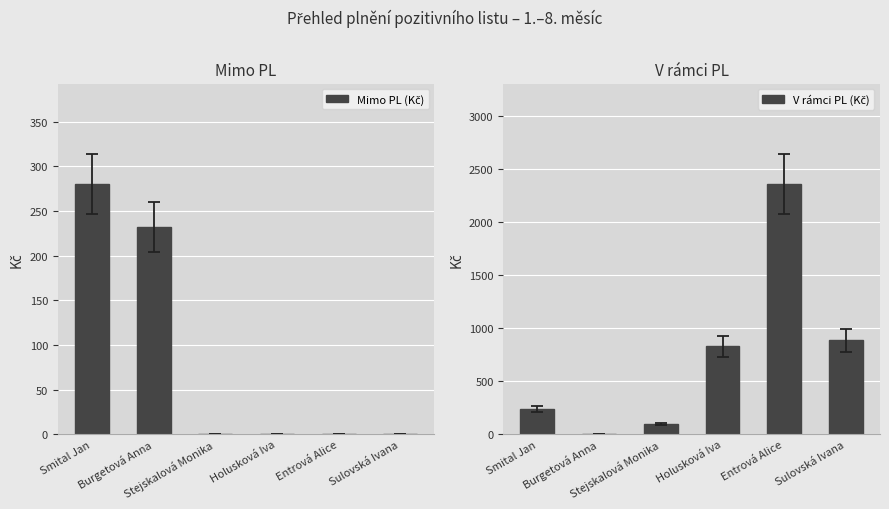

Between Smital Jan and Holusková Iva, which series saw the biggest shift?

V rámci PL (Kč)